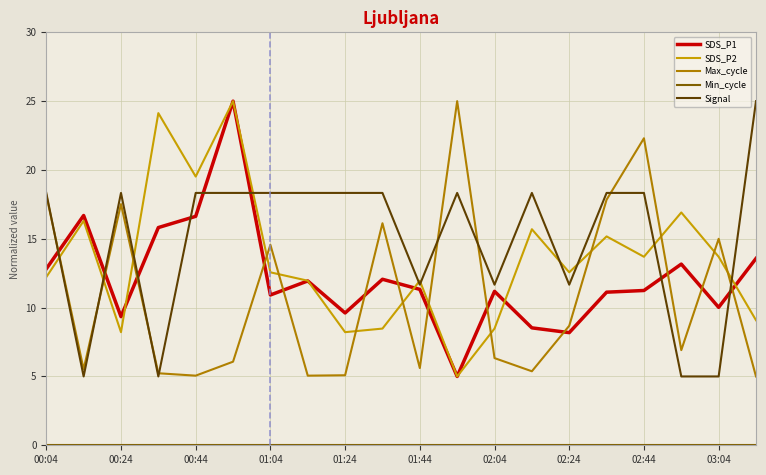

True or false: SDS_P1 and Signal intersect in this chart.

True